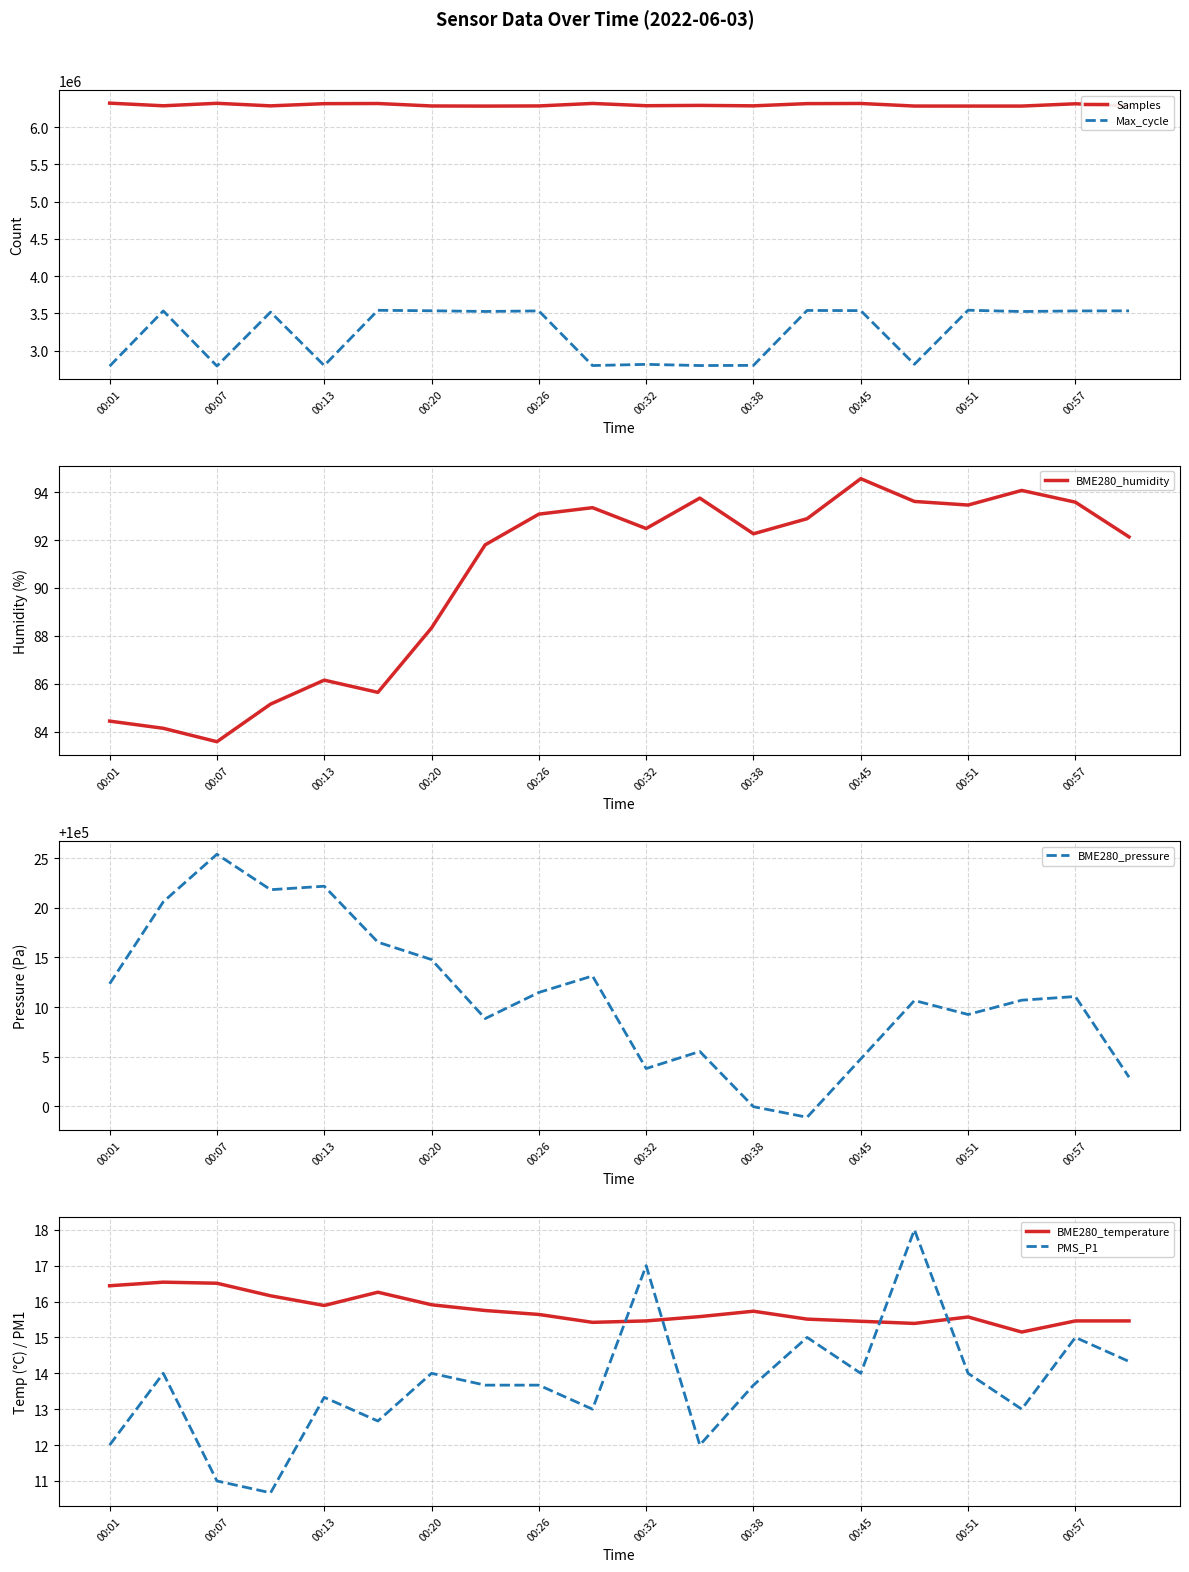

Which series has the largest range (max minus min)?

Max_cycle